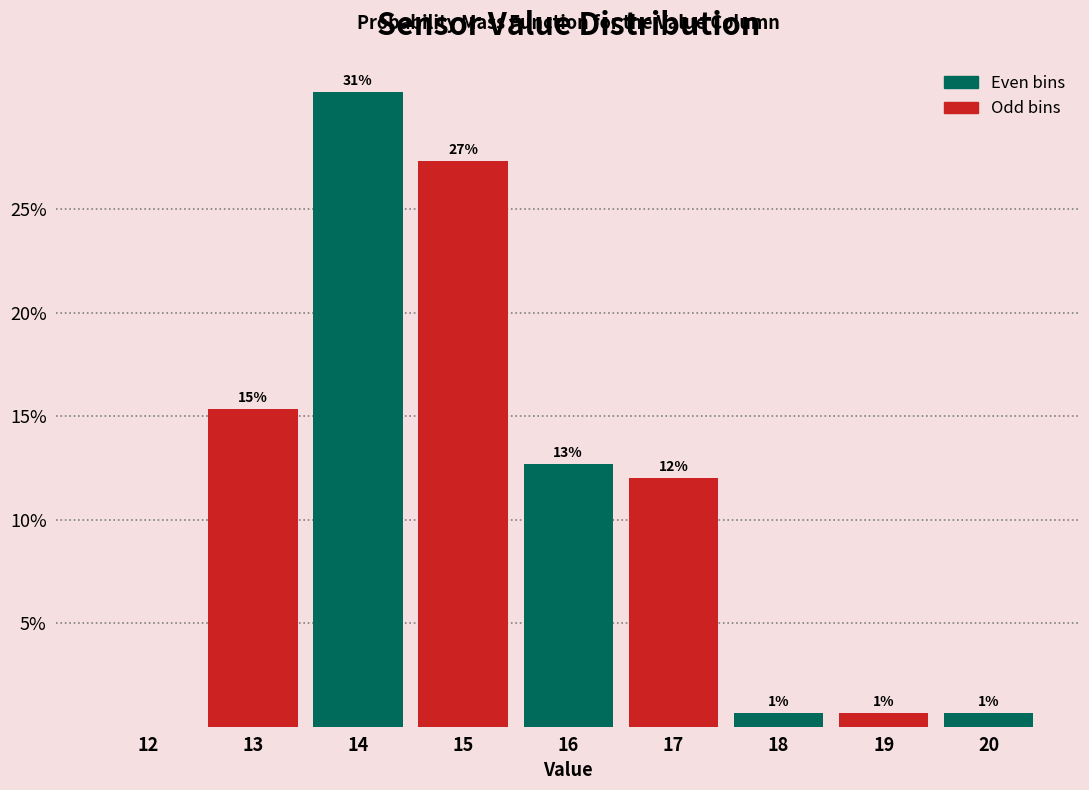

Are the bars horizontal?

No